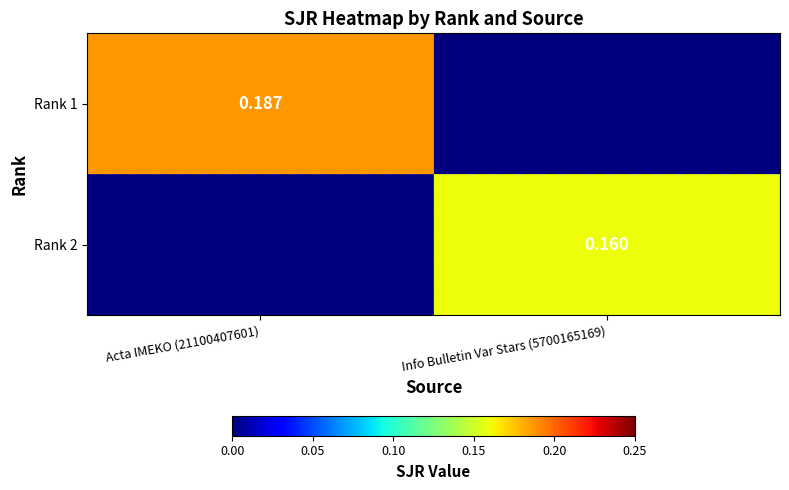

What is the difference between the Rank 2 values at Acta IMEKO (21100407601) and Info Bulletin Var Stars (5700165169)?

0.2